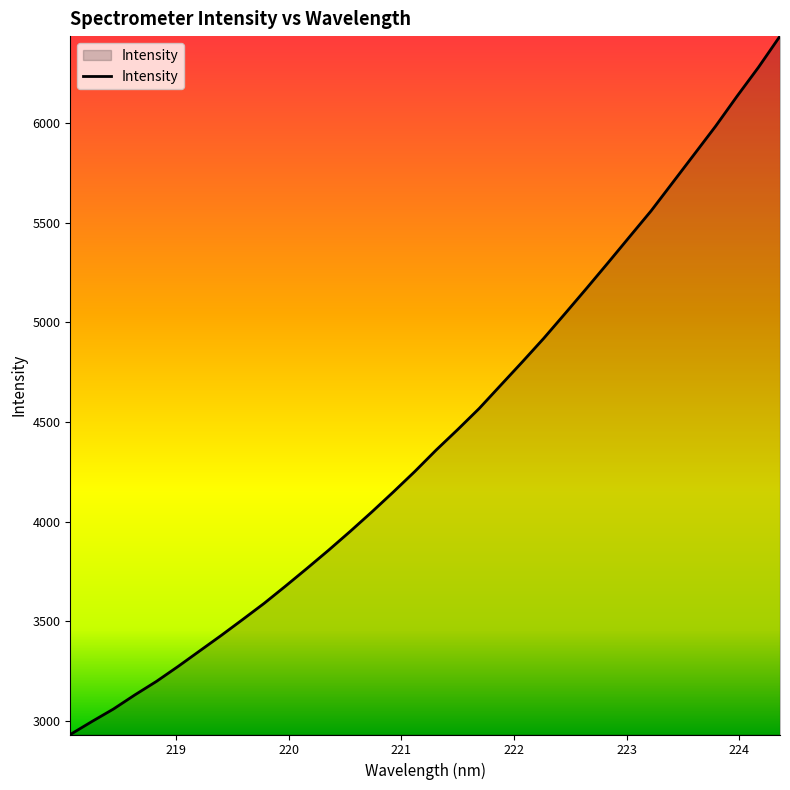

What is the minimum value shown in the chart?

2931.8